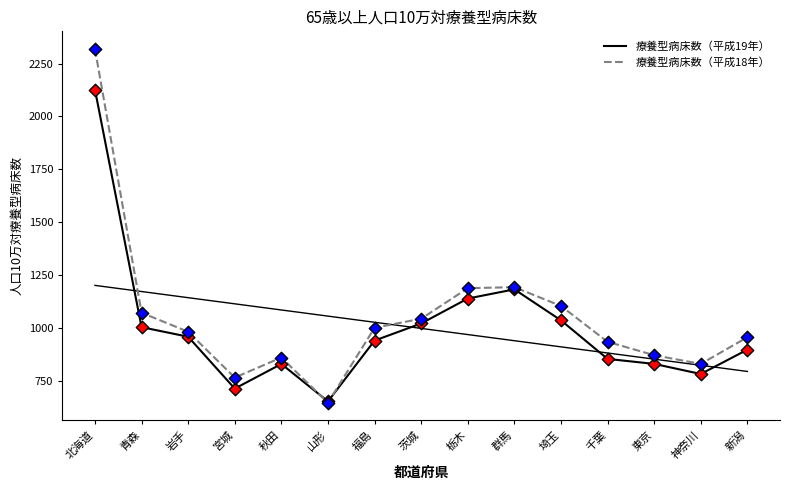

Which series has the largest total across all categories?

療養型病床数（平成18年）